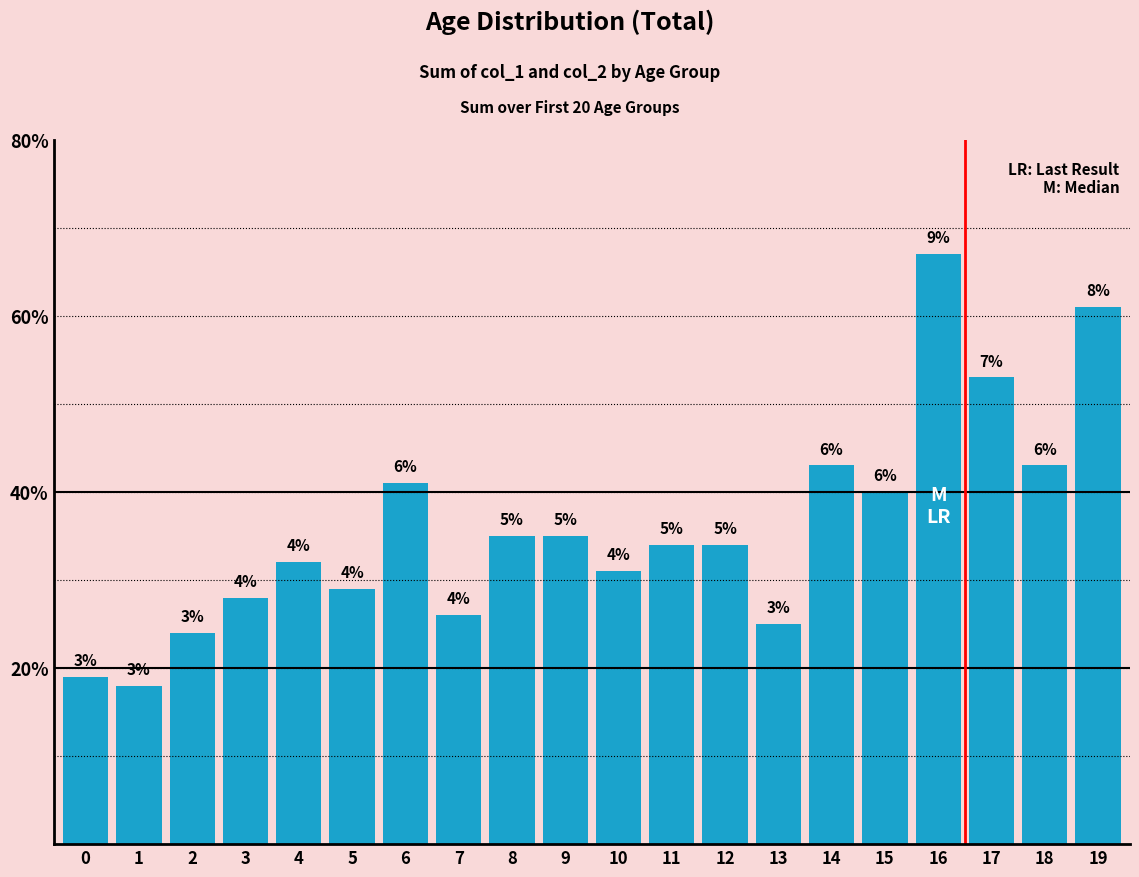

What is the value of the 19th bar from the left?

43